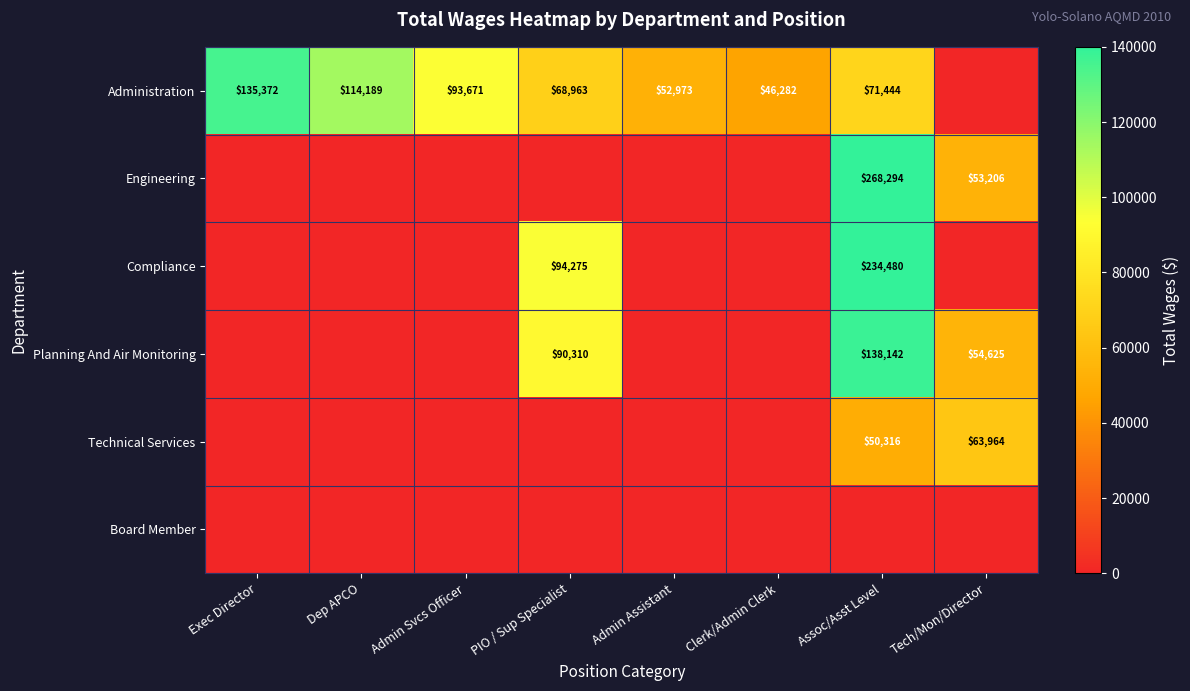

Is it true that Administration equals 135372 at Exec Director?

True